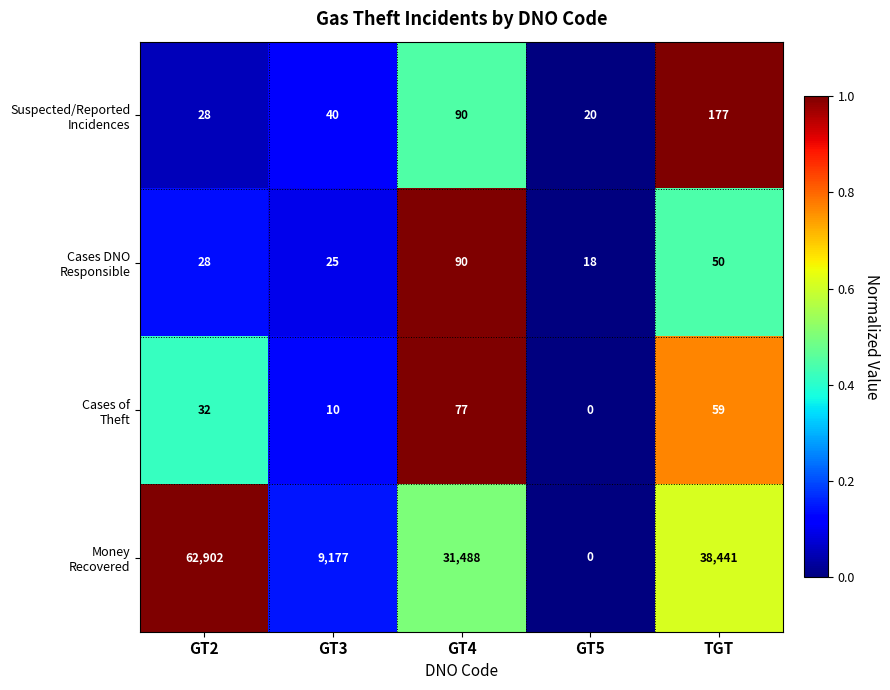

What is the maximum value shown in the chart?

62902